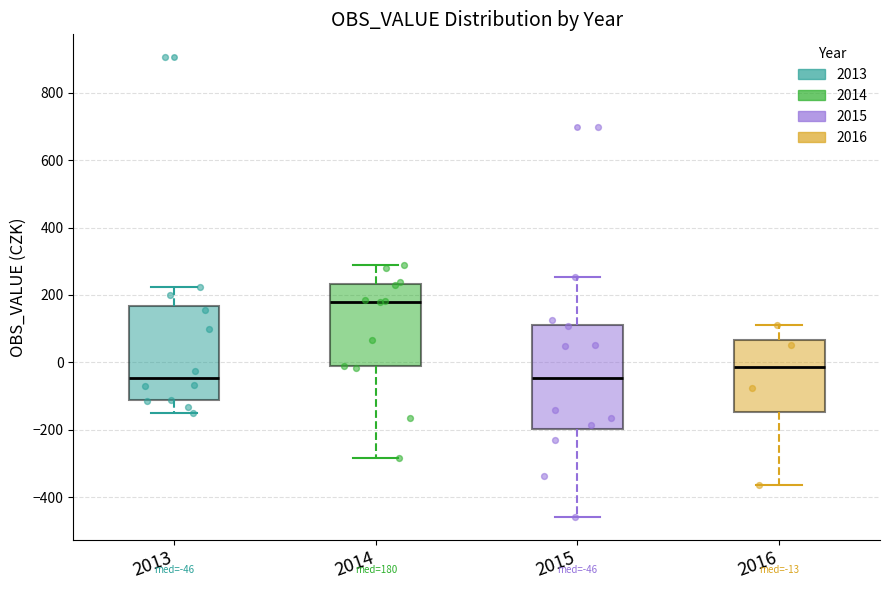

Comparing the boxes themselves (not the whiskers), which one is the tallest?

2015